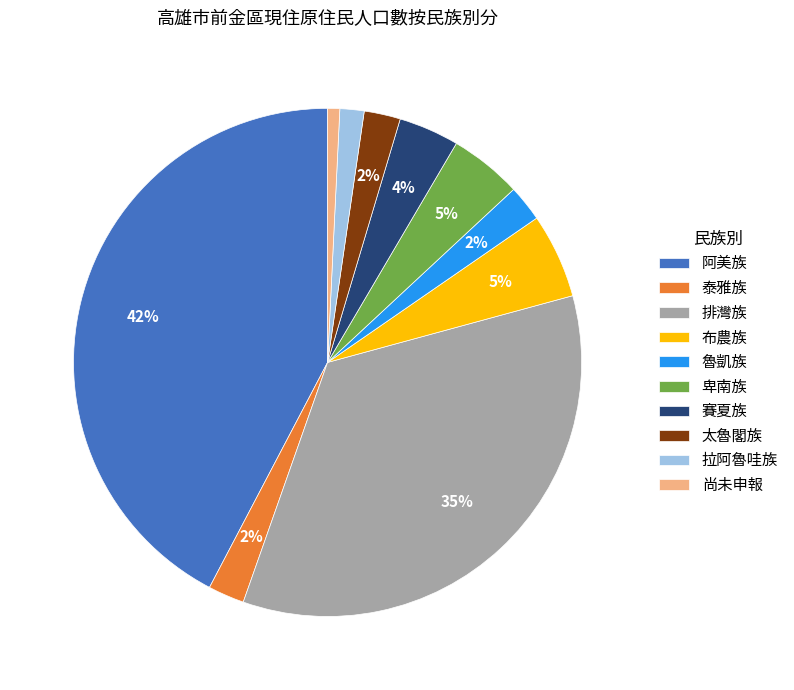

Approximately how many times larger is the value at 太魯閣族 compared to 布農族?

0.4